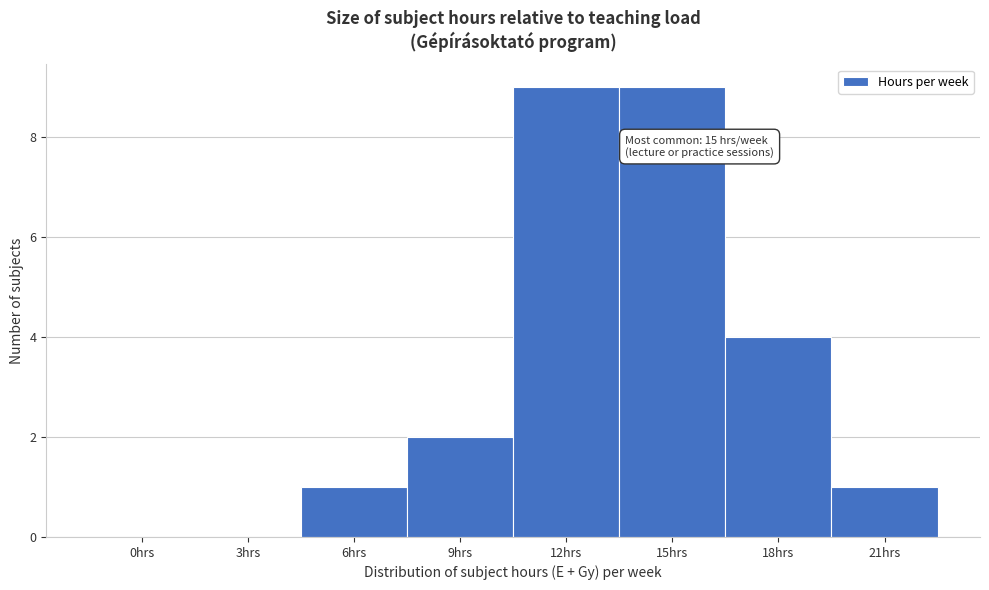

Reading left to right, list all the values displayed in this chart.

0hrs=0	3hrs=0	6hrs=1	9hrs=2	12hrs=9	15hrs=9	18hrs=4	21hrs=1